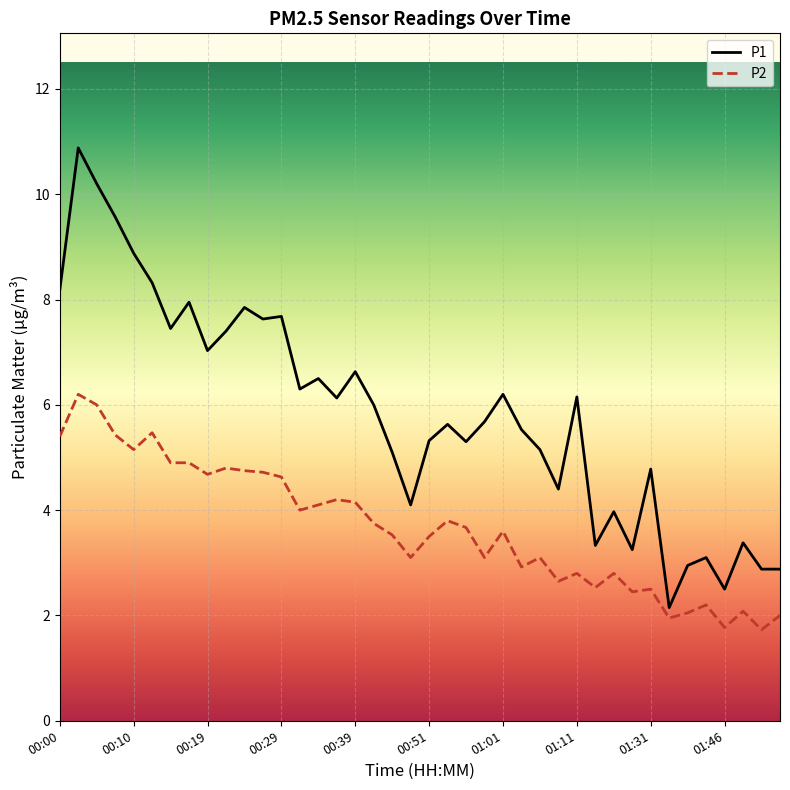

What is the greatest value displayed?

10.9